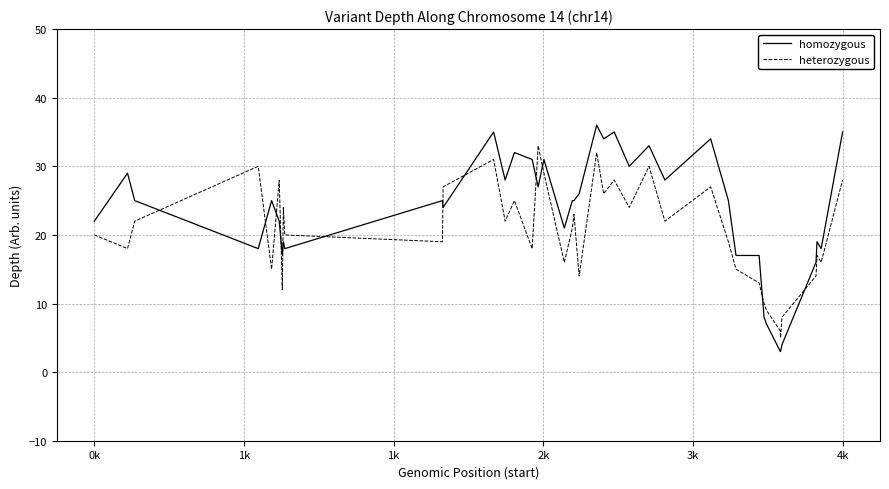

Which series has the widest spread of values?

homozygous